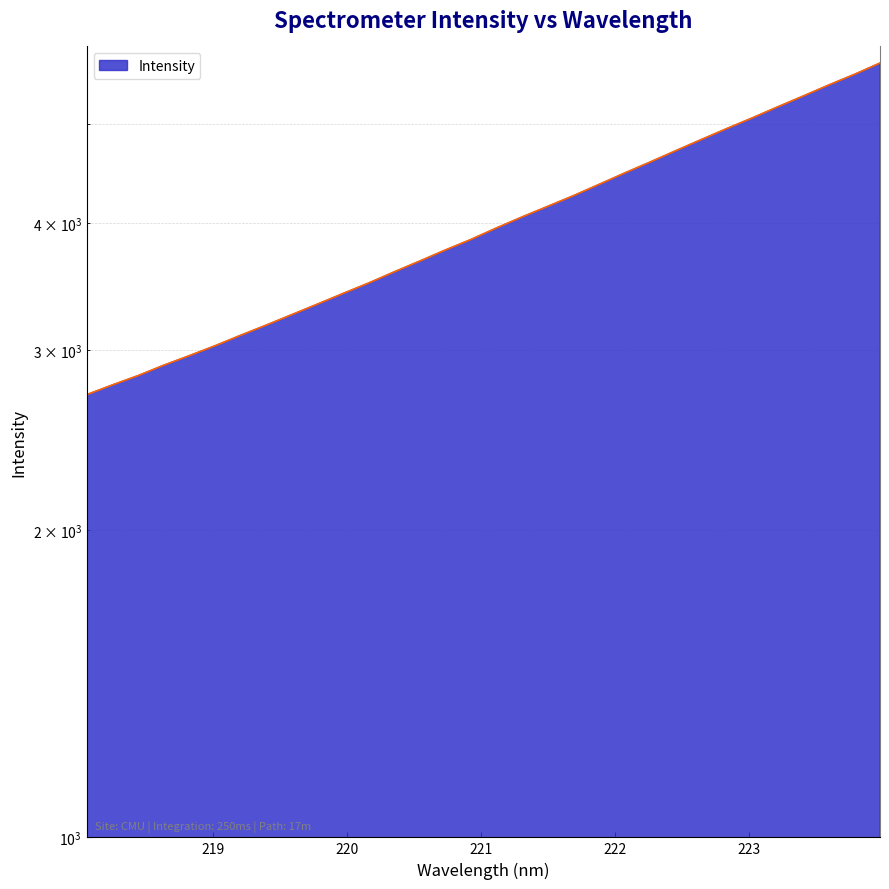

Rank the categories by value from lowest to highest.

218.0596, 218.2508, 218.442, 218.6332, 218.8244, 219.0156, 219.2067, 219.3979, 219.589, 219.7801, 219.9712, 220.1623, 220.3533, 220.5444, 220.7354, 220.9264, 221.1174, 221.3083, 221.4993, 221.6902, 221.8812, 222.0721, 222.263, 222.4538, 222.6447, 222.8355, 223.0264, 223.2172, 223.408, 223.5987, 223.7895, 223.9802